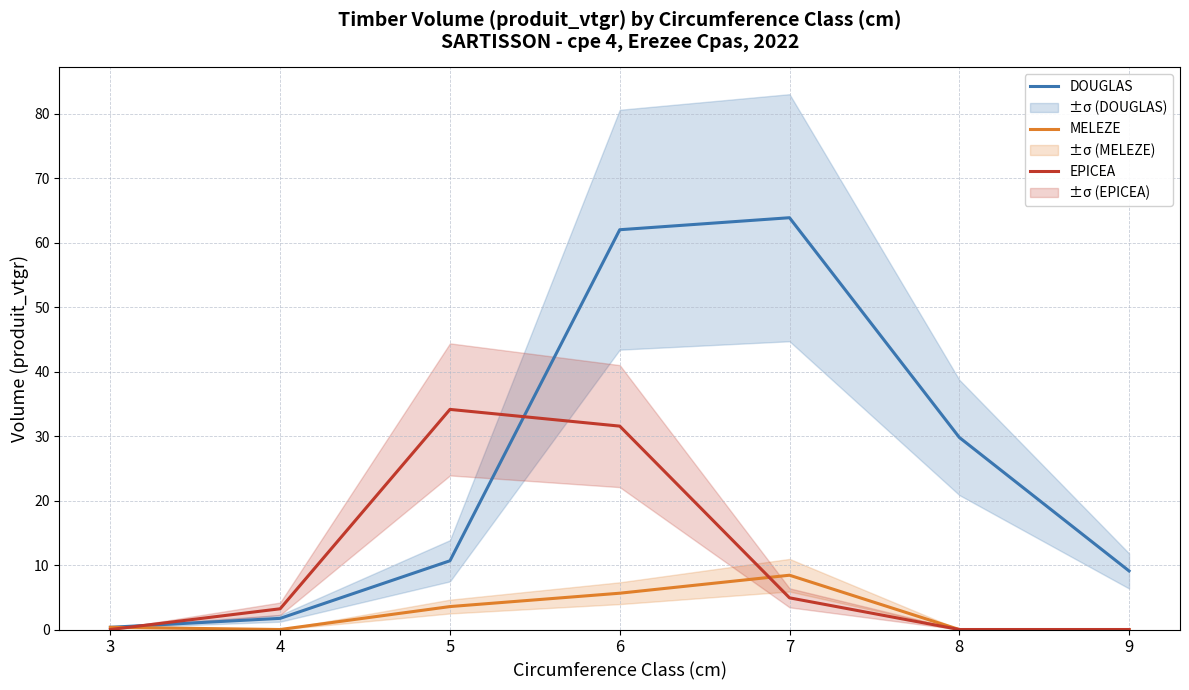

True or false: MELEZE and DOUGLAS cross at least once.

False